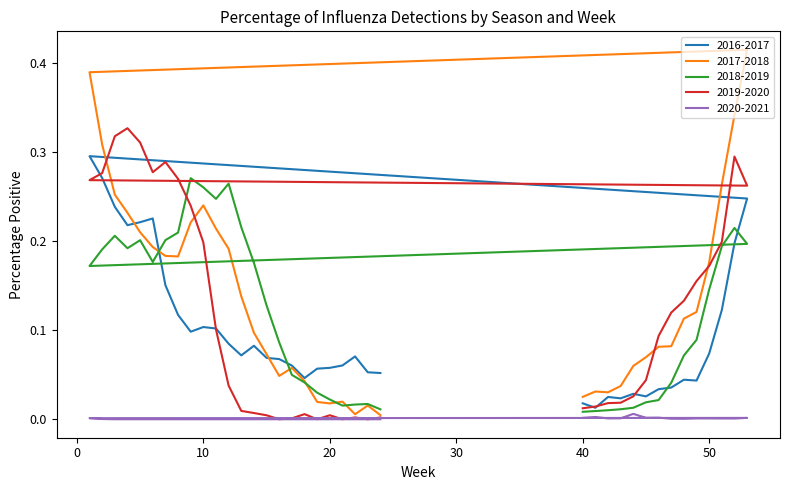

What is the total value across all series at 12?

0.6